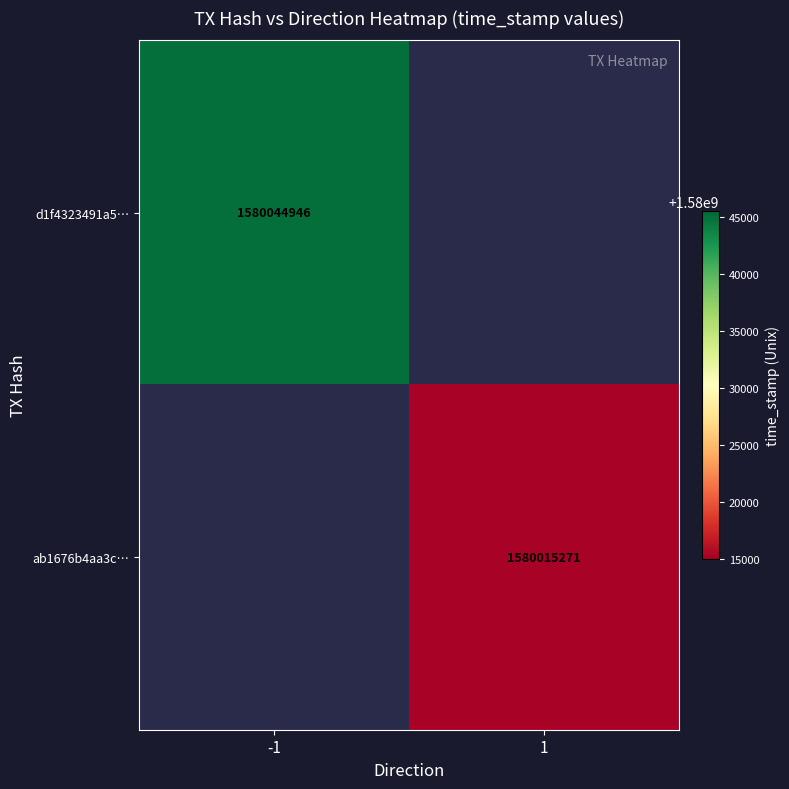

At which category does the chart reach its peak across all series?

-1